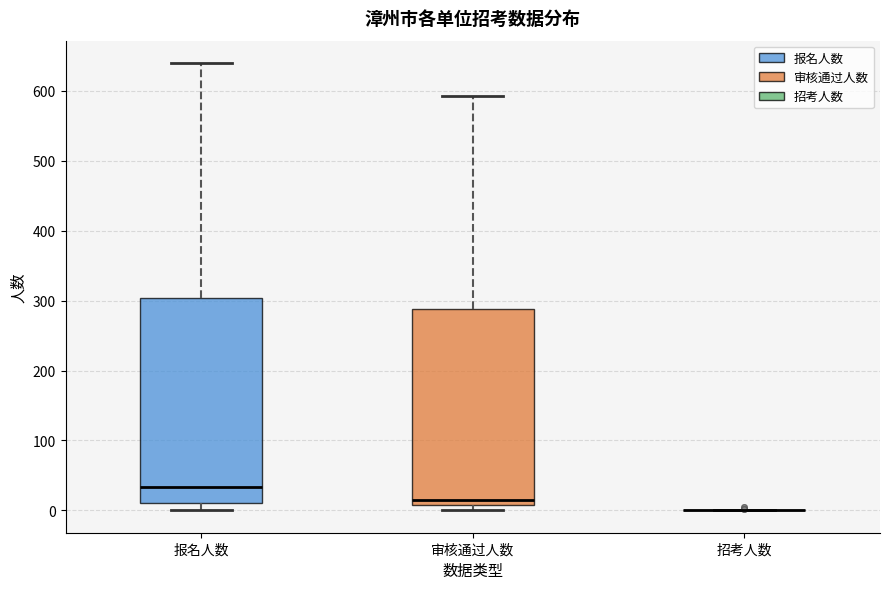

Reading left to right, transcribe this box plot: for each box, give where its median line is, the range the box spans, and where its two whiskers end, as read against the y-axis. The values are not printed on the chart, so give them approximately, as read against the axis.

报名人数: median 30, box 10 to 300, whiskers 0 to 640
审核通过人数: median 20, box 10 to 290, whiskers 0 to 590
招考人数: box collapsed to a line at 0, whiskers 0 to 0